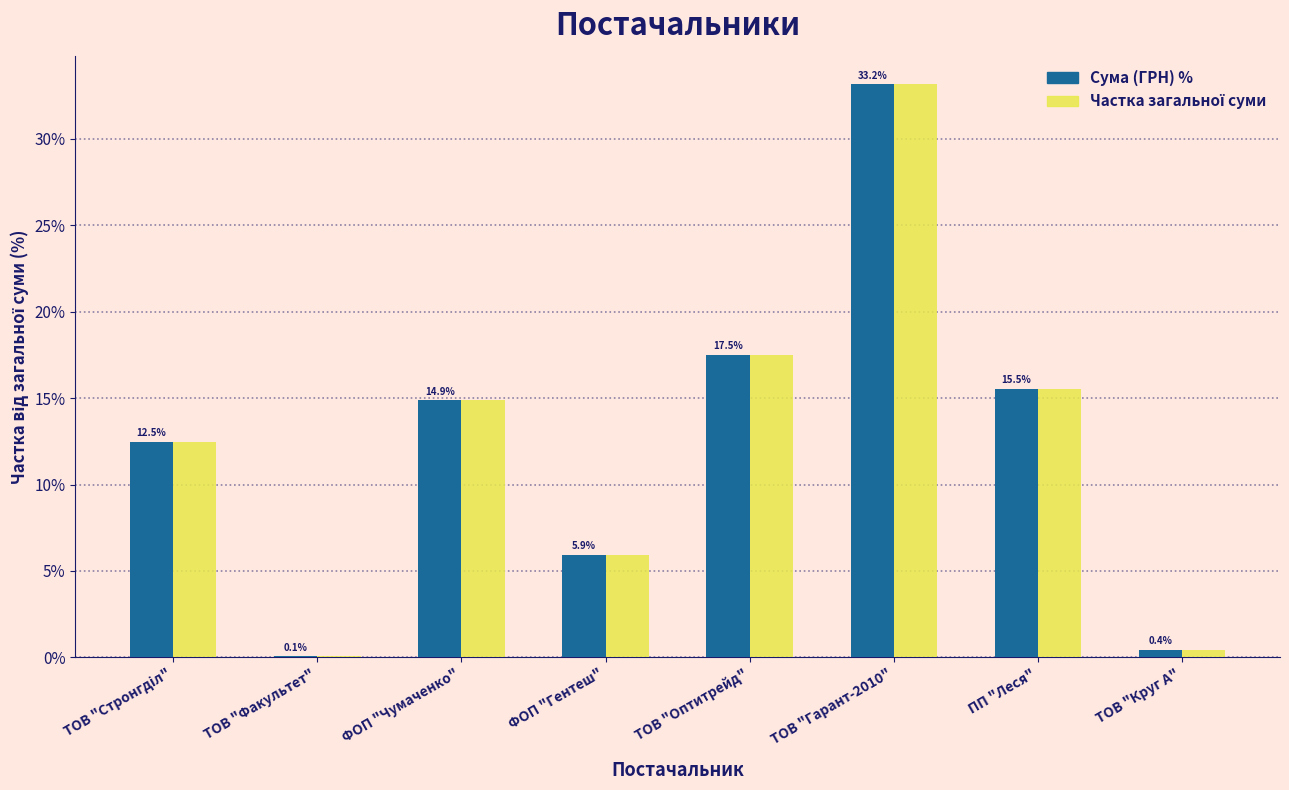

Where is Сума (ГРН) % nearest to the value 16?

ПП "Леся"